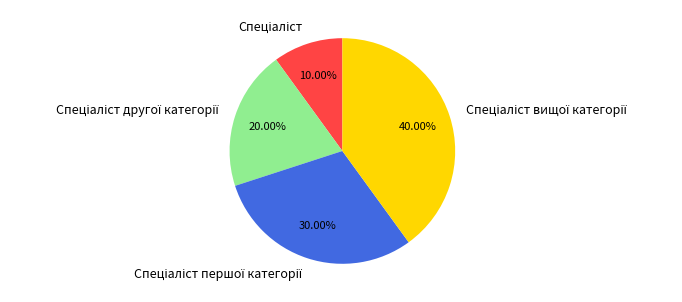

Does any single category account for the majority?

No